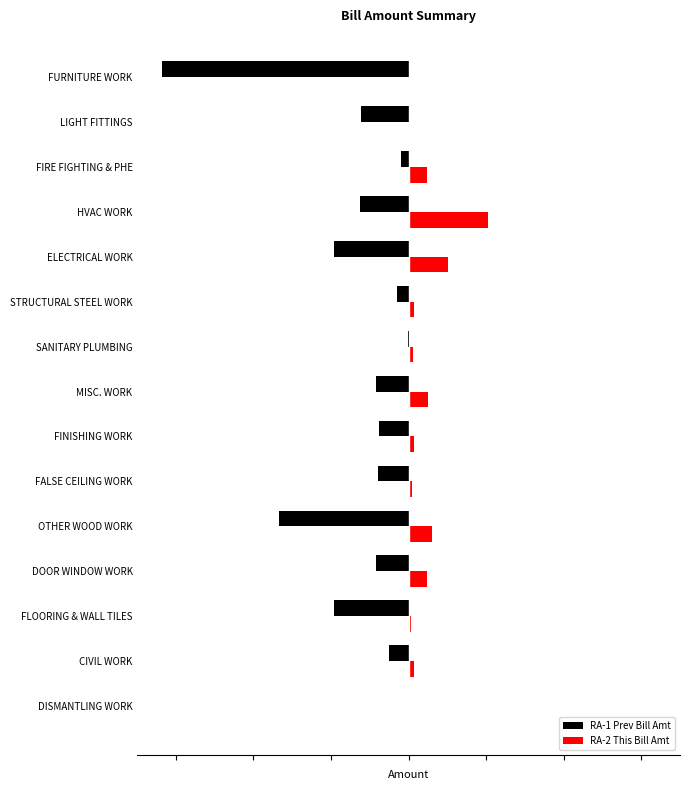

What are all the series names shown in the legend?

RA-1 Prev Bill Amt, RA-2 This Bill Amt